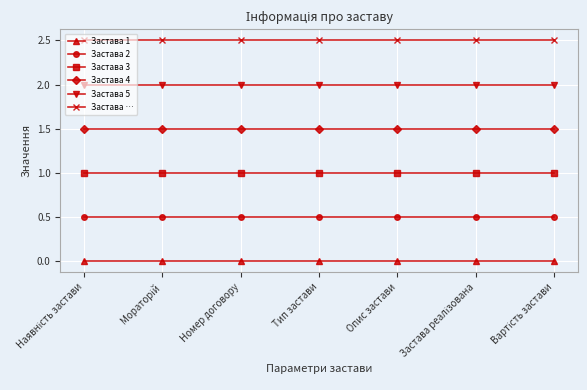

Rank the series by their average value, from lowest to highest.

Застава 1, Застава 2, Застава 3, Застава 4, Застава 5, Застава …